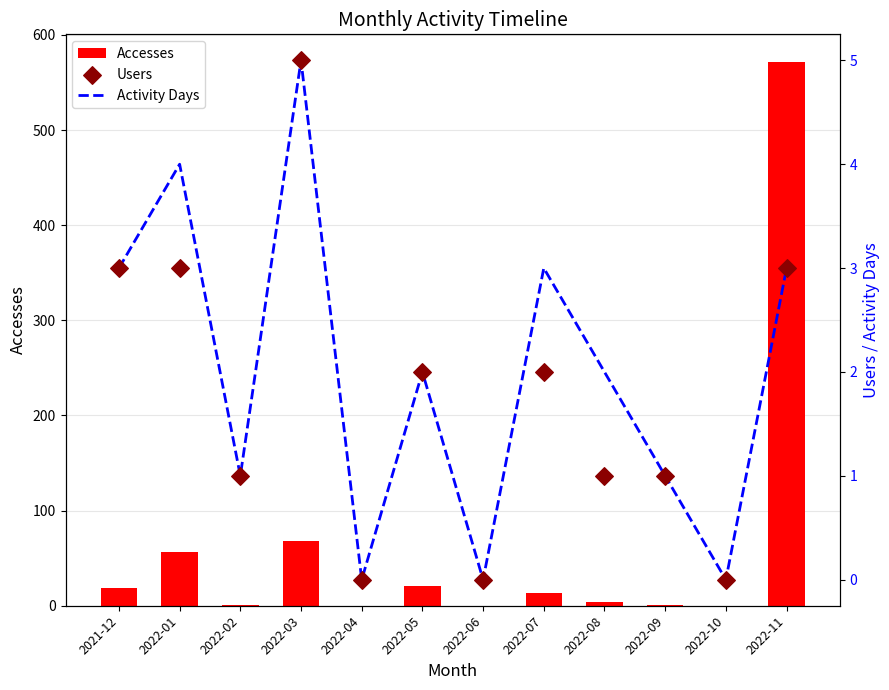

At which category is the sum across all series the highest?

2022-11